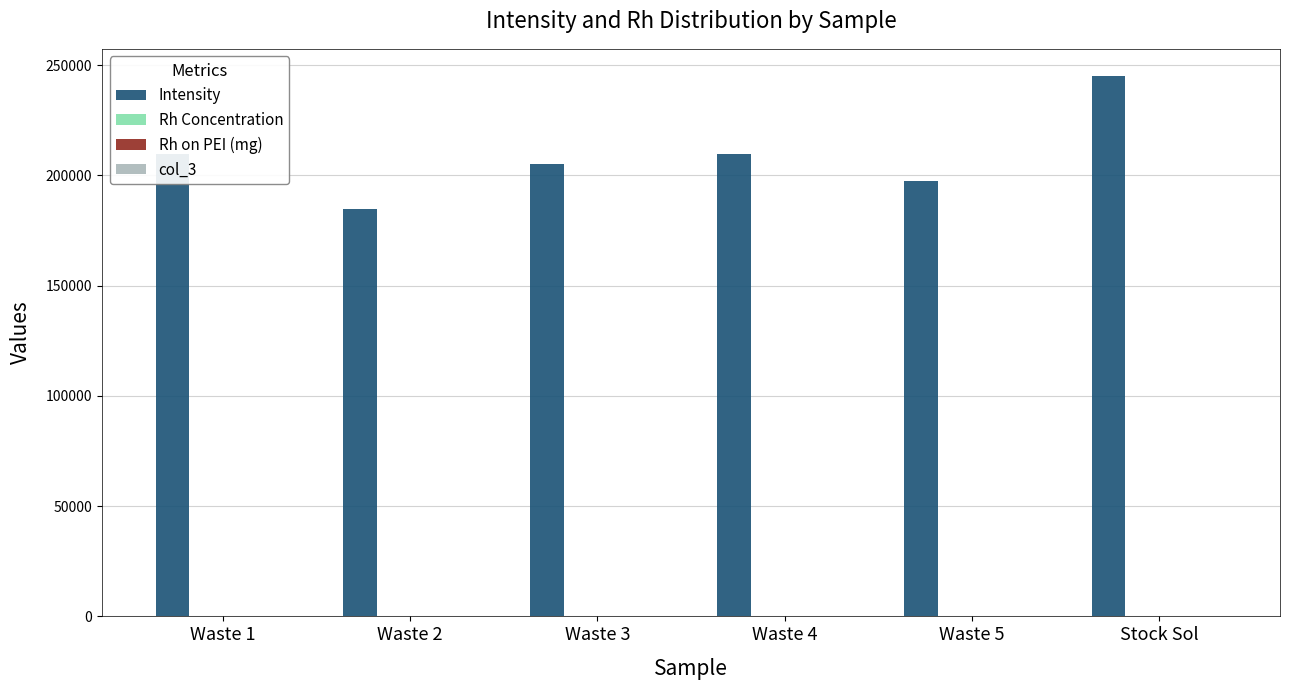

The value of Intensity at Waste 2 is 184795.7. True or false?

True